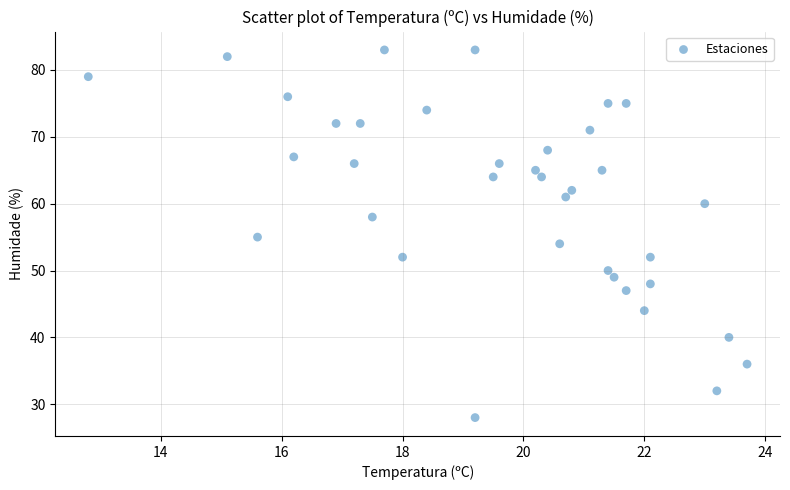

What is the range of Y values (max minus min)?

55